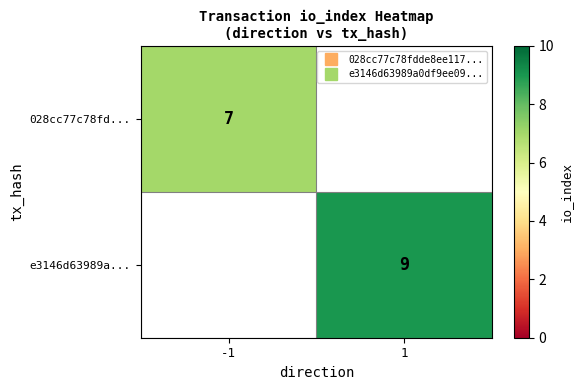

Rank the series by their maximum value, from lowest to highest.

028cc77c78fd..., e3146d63989a...